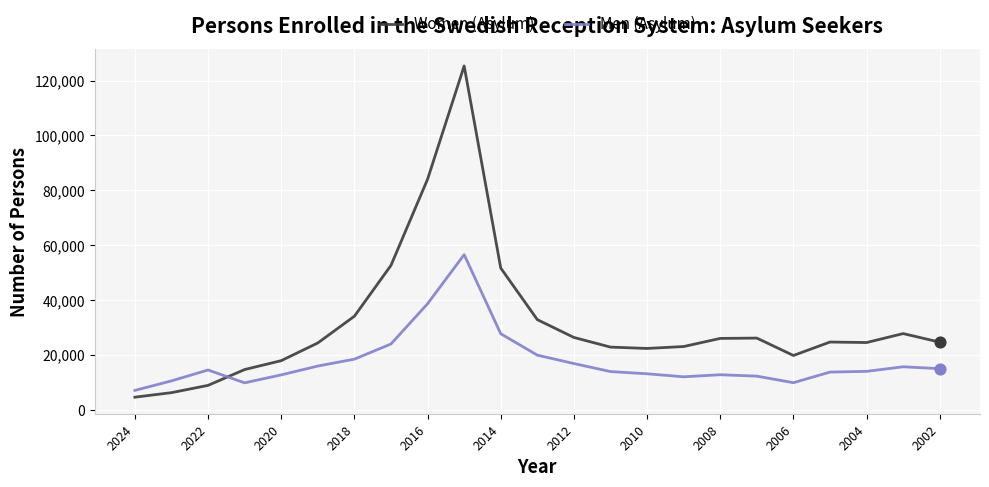

Which series has the largest range (max minus min)?

Women (Asylum)